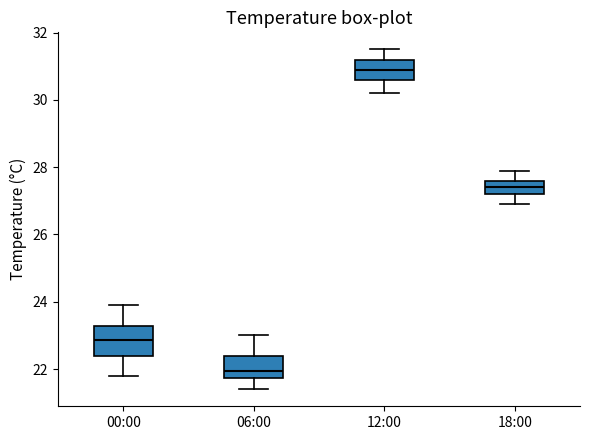

Comparing the boxes themselves (not the whiskers), which one is the tallest?

00:00